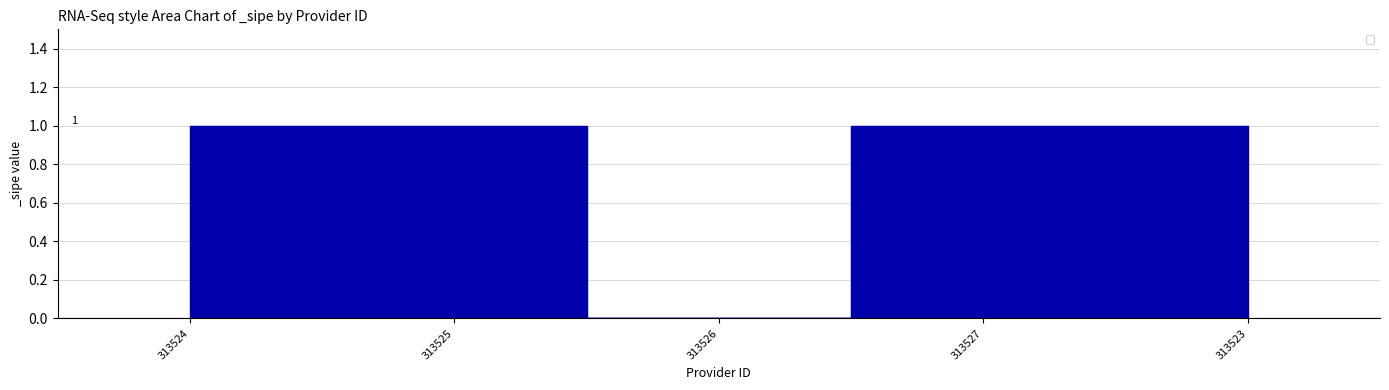

The value at 313523 is 0. True or false?

False